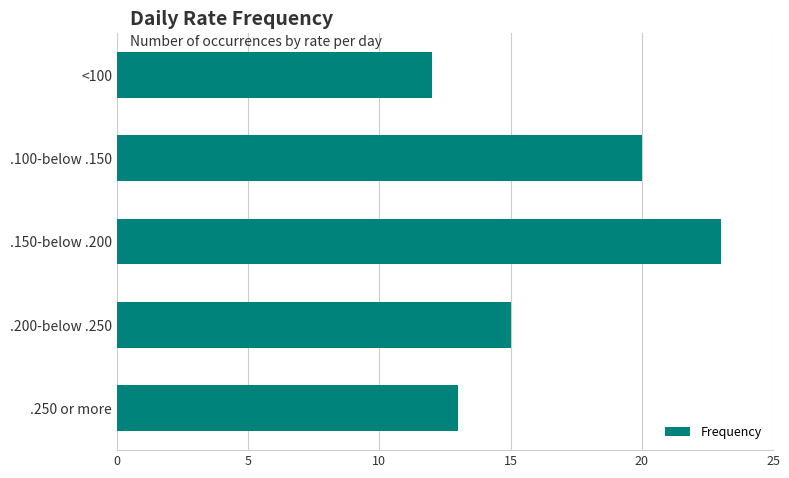

How many bars are there in total?

5